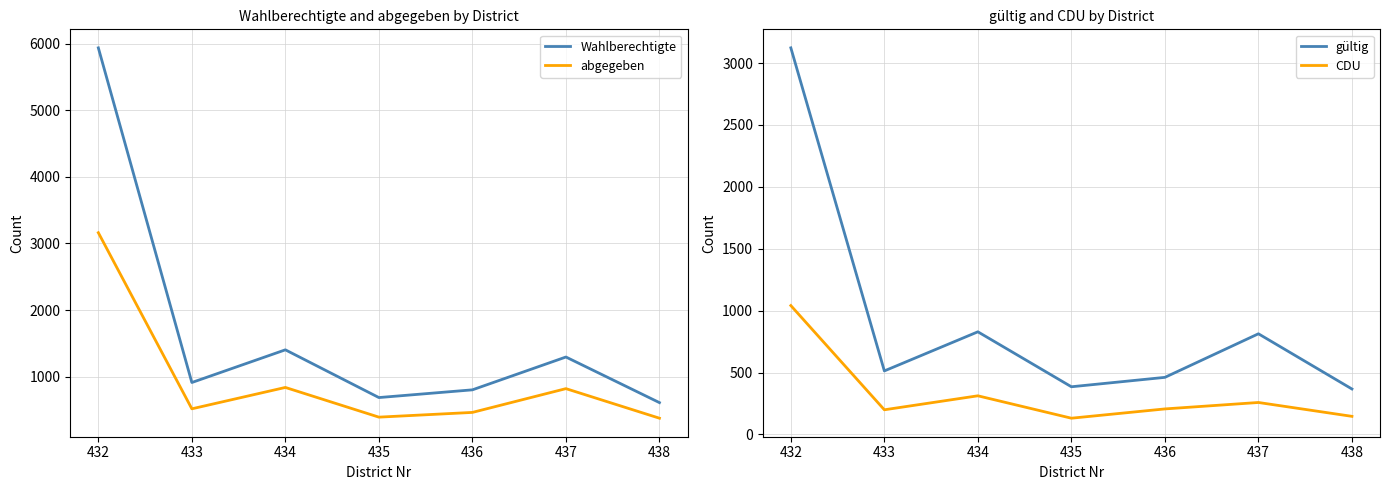

What is the sum of the CDU values at 434 and 432?

1353